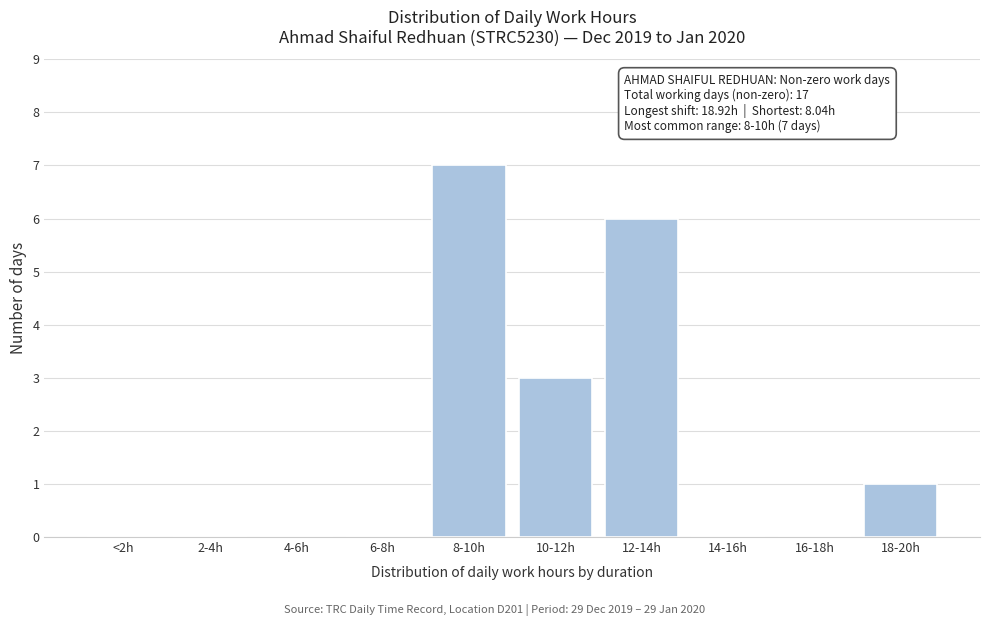

What is the sum of all values?

17